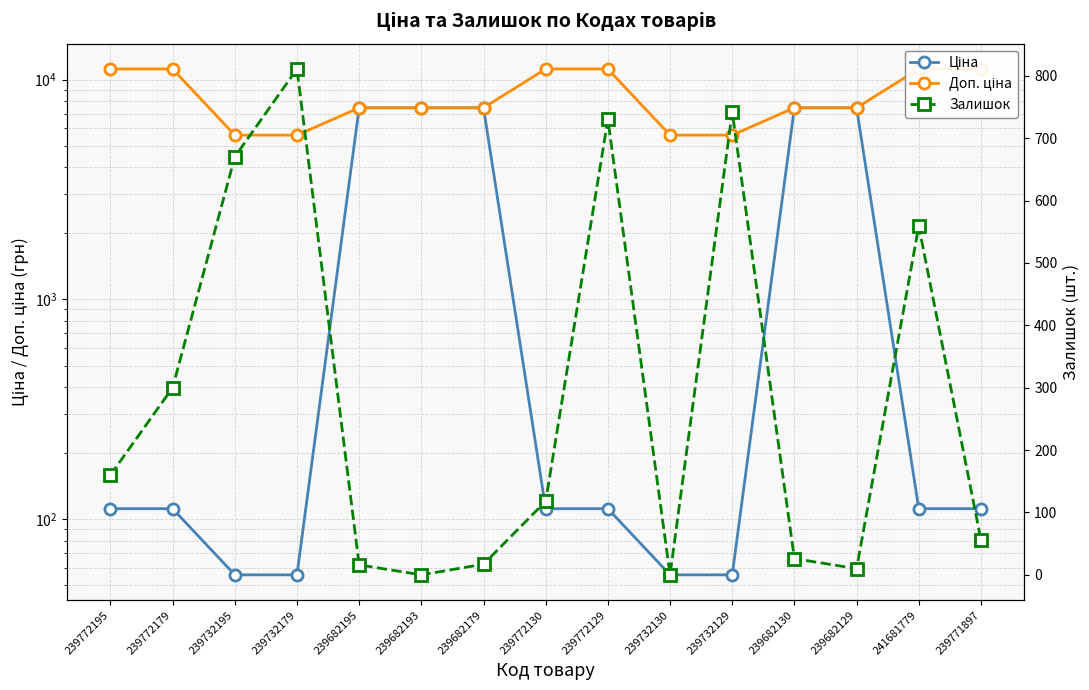

Which series ends up on top after the final intersection of Ціна and Залишок?

Ціна